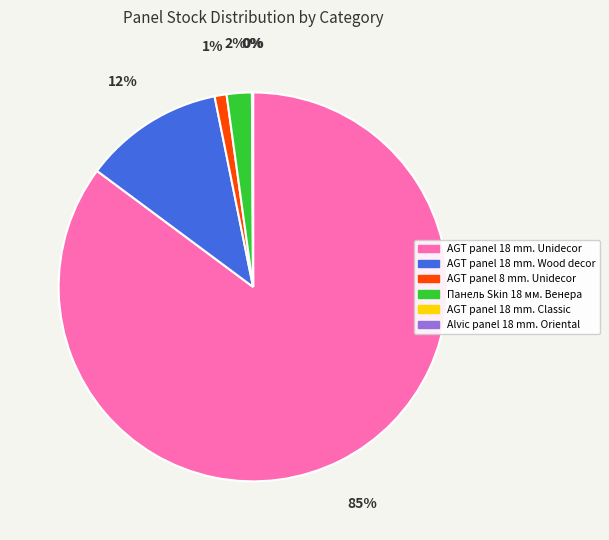

What percentage is the AGT panel 18 mm. Wood decor slice, to the nearest percent?

12%